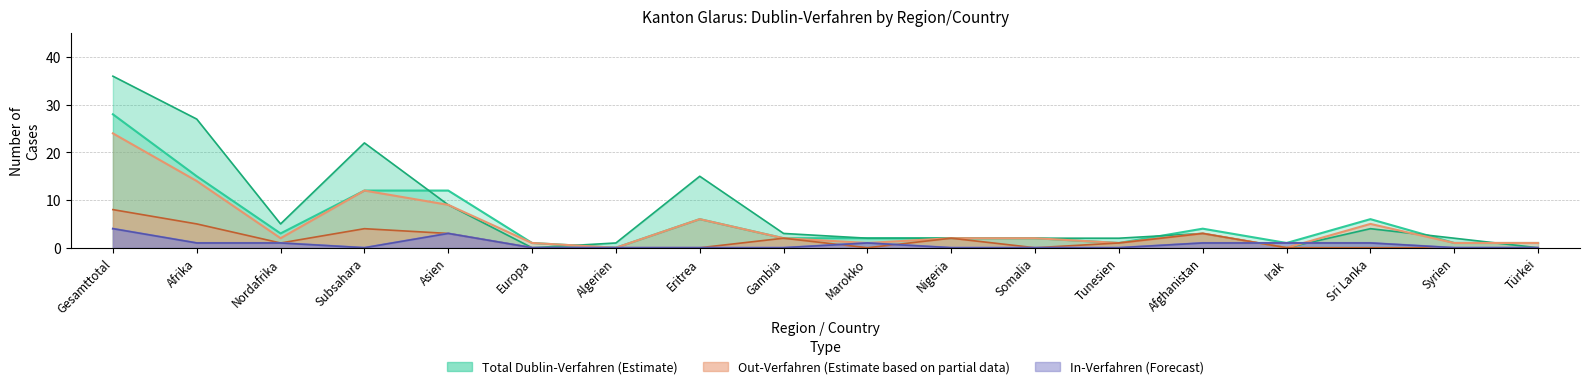

Reading left to right, transcribe all the data shown in this chart.

Total Dublin-Verfahren: 28	15	3	12	12	1	0	6	2	2	2	2	1	4	1	6	1	1
Out-Verfahren: 24	14	2	12	9	1	0	6	2	1	2	2	1	3	0	5	1	1
In-Verfahren: 4	1	1	0	3	0	0	0	0	1	0	0	0	1	1	1	0	0
Total Erledigungen Out: 36	27	5	22	9	0	1	15	3	2	2	2	2	3	0	4	2	0
Zustimmungen Out: 8	5	1	4	3	0	0	0	2	0	2	0	1	3	0	0	0	0
Total Erledigungen In: 4	1	1	0	3	0	0	0	0	1	0	0	0	1	1	1	0	0